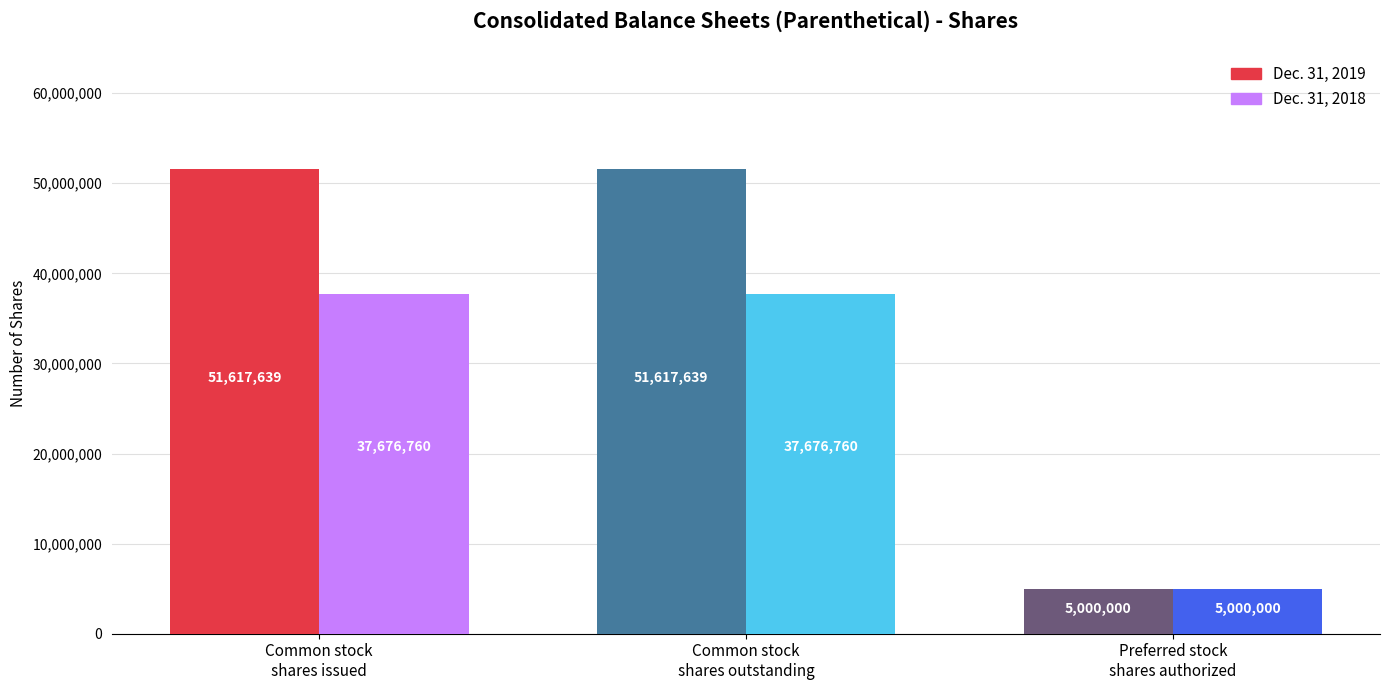

Is it true that Dec. 31, 2018 equals 37676760 at Common stock
shares outstanding?

True